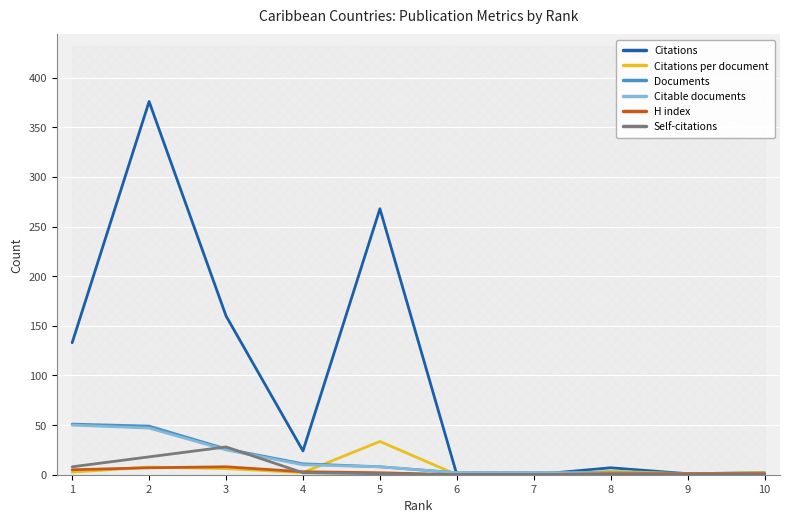

True or false: H index has a value of 9.7 at 2.

False